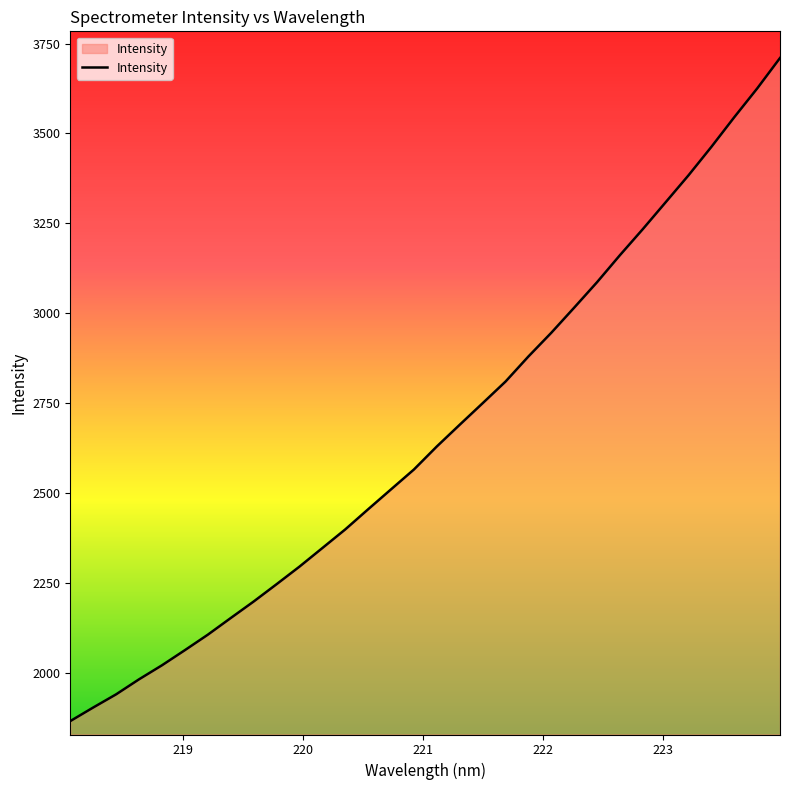

What is the difference between the maximum and minimum values?

1844.9